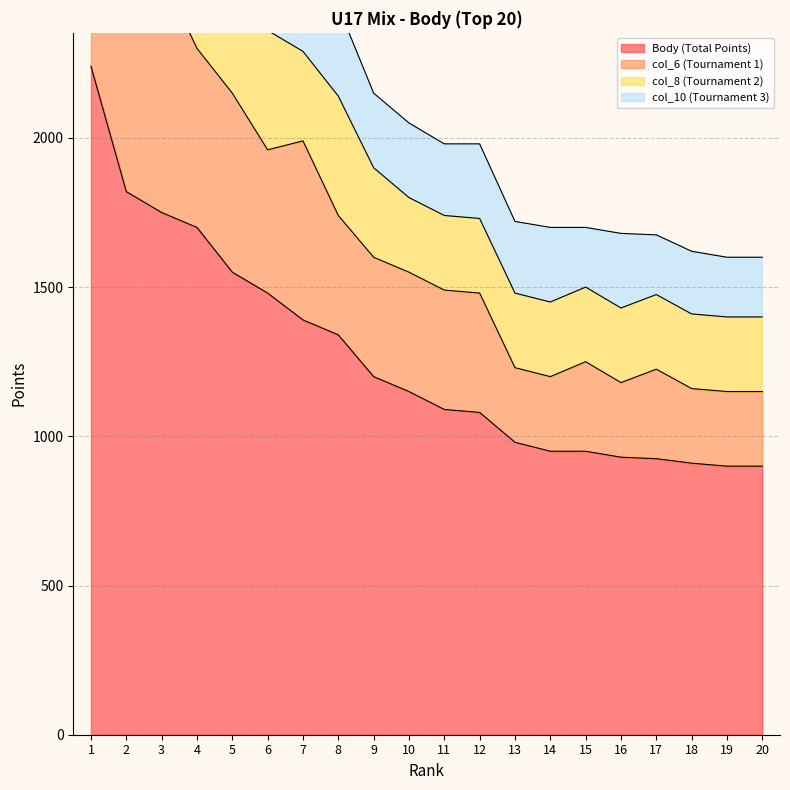

How many values in the Rank series exceed 11?

9